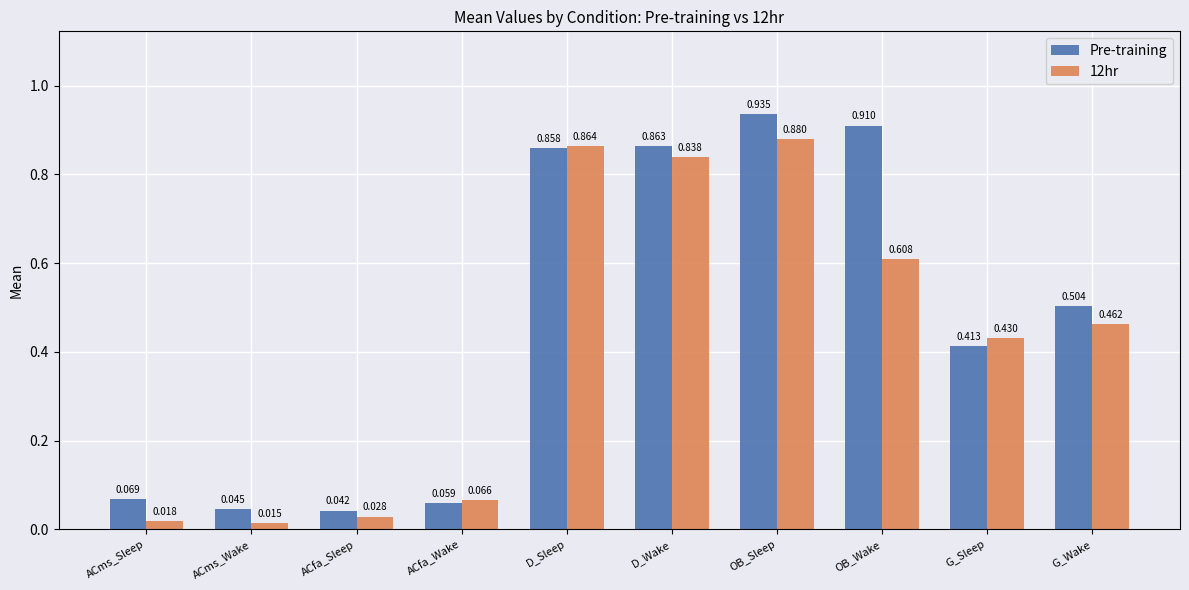

At which category is the sum across all series the highest?

OB_Sleep